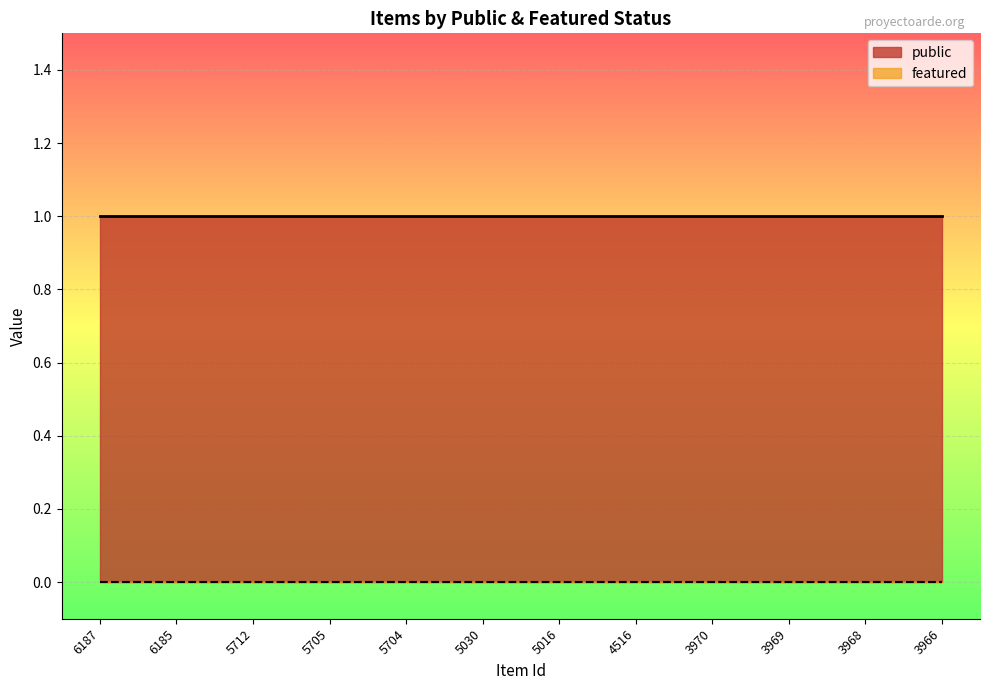

At which label is featured closest to 0?

6187